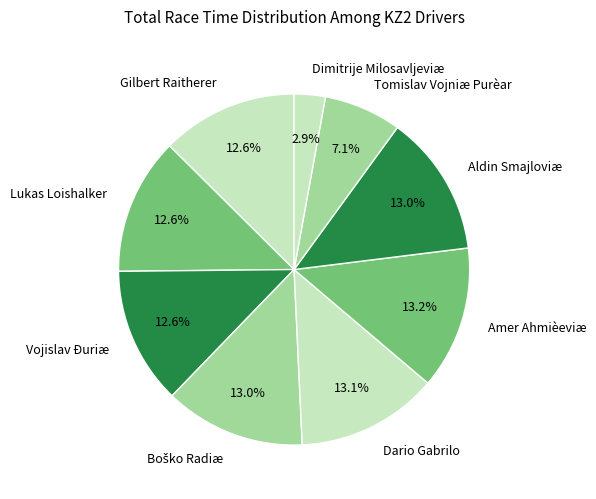

What percentage do Dario Gabrilo and Aldin Smajloviæ together represent?

26.1%